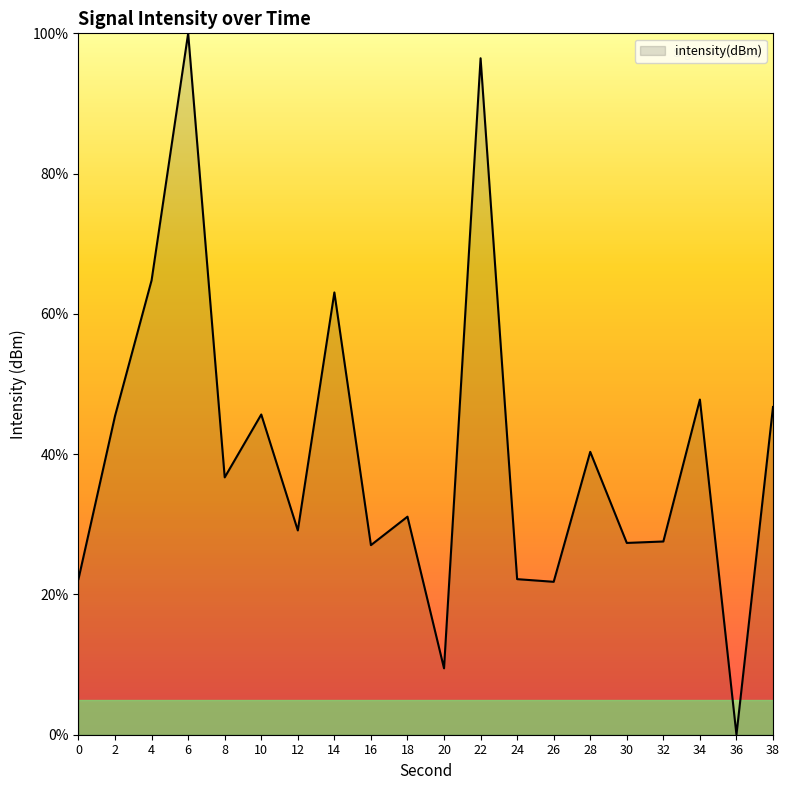

Which label corresponds to the smallest value in the chart?

36